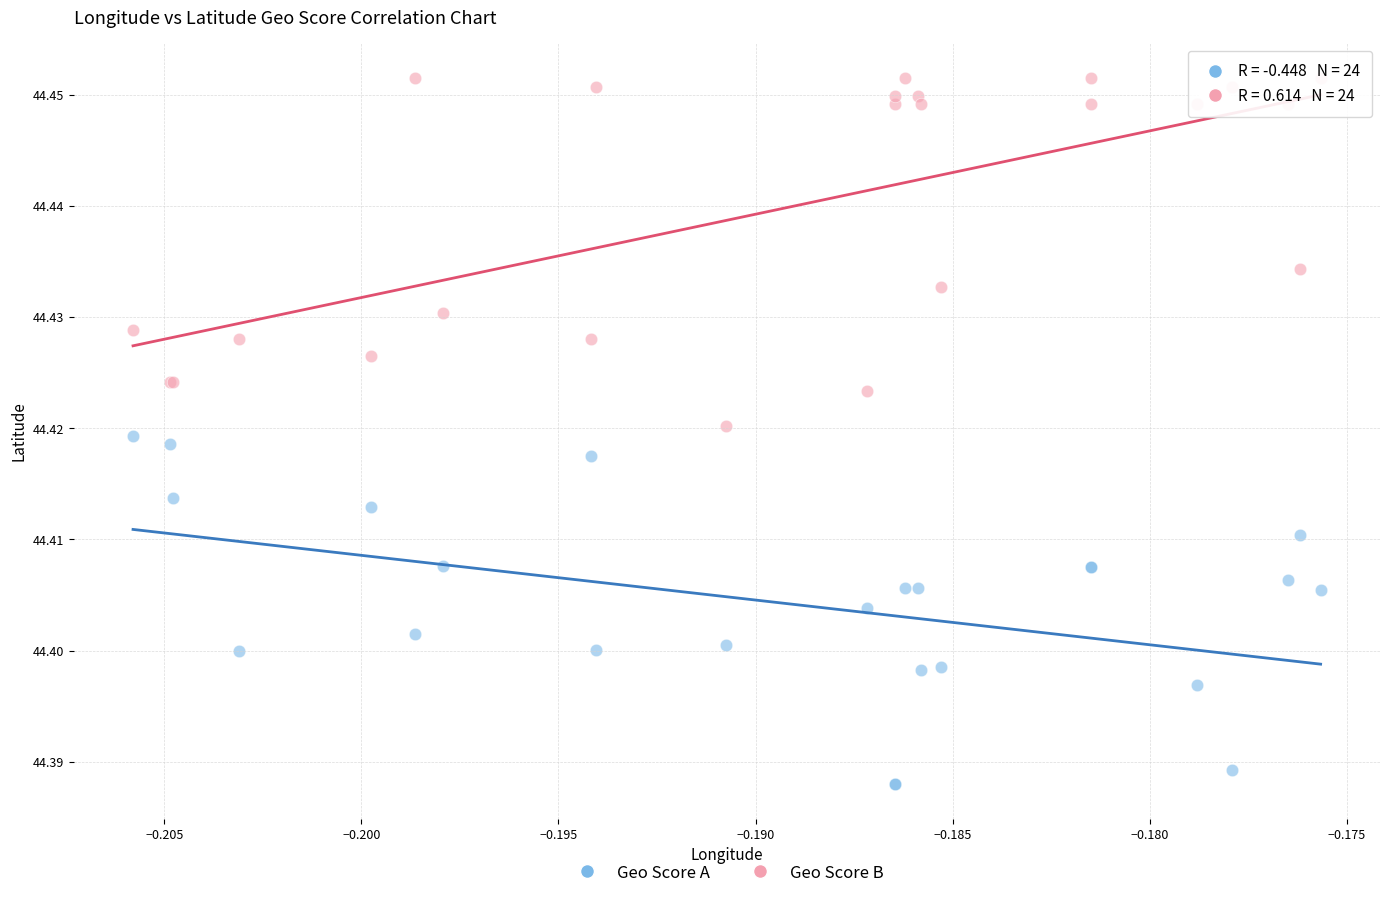

Which series reaches the maximum Y coordinate?

Geo Score B